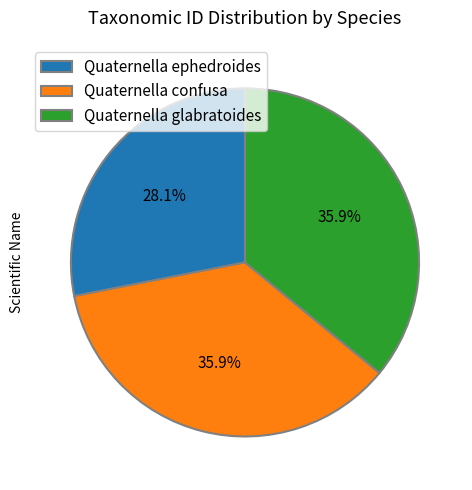

Which category has the smallest portion of the pie?

Quaternella ephedroides